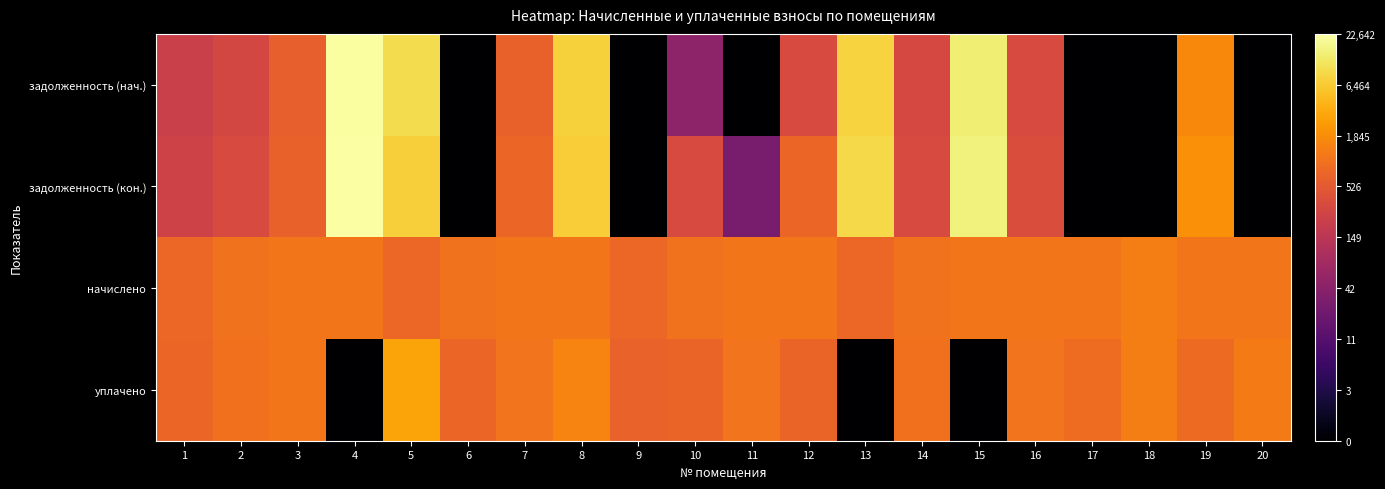

What is the difference between the highest and lowest values at 9?

6.6